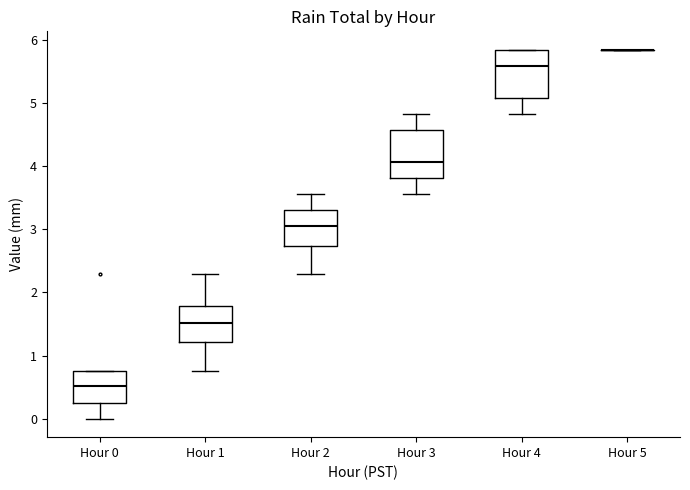

Reading left to right, read every box against the y-axis: the position of its median line, the range the box covers, and the ends of its whiskers. The values are not printed on the chart, so give them approximately, as read against the axis.

Hour 0: median 0.5, box 0.3 to 0.8, whiskers 0.0 to 0.8
Hour 1: median 1.5, box 1.2 to 1.8, whiskers 0.8 to 2.3
Hour 2: median 3.1, box 2.7 to 3.3, whiskers 2.3 to 3.6
Hour 3: median 4.1, box 3.8 to 4.6, whiskers 3.6 to 4.8
Hour 4: median 5.6, box 5.1 to 5.8, whiskers 4.8 to 5.8
Hour 5: box collapsed to a line at 5.8, whiskers 5.8 to 5.8